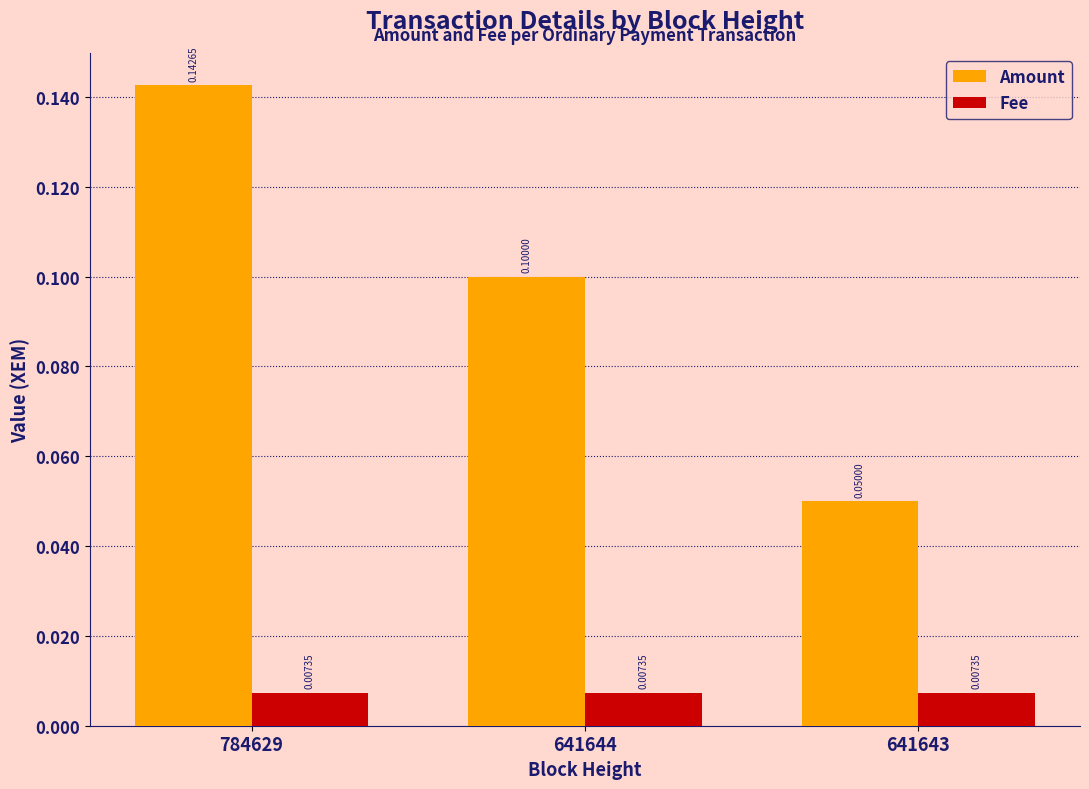

List the series in order of their peak value, highest first.

Amount, Fee